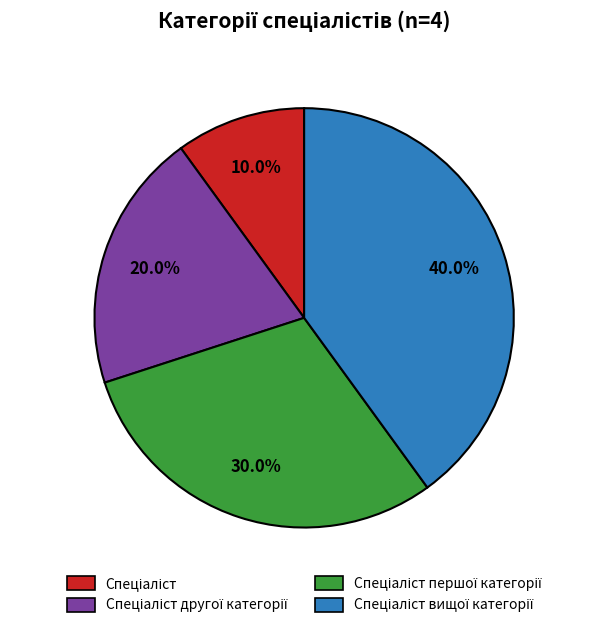

Is there any slice that represents more than half of the pie?

No